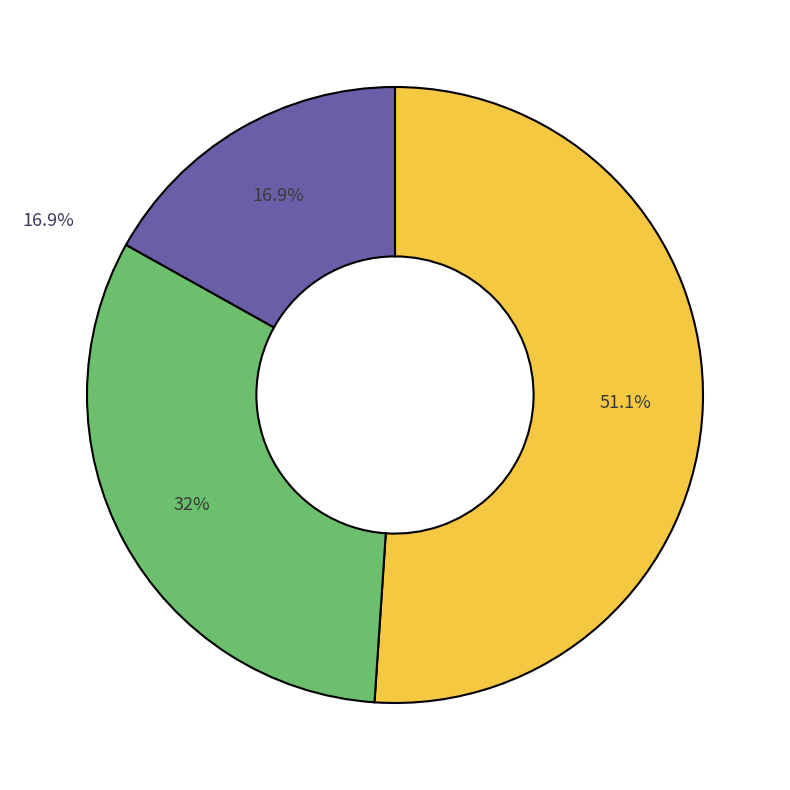

Is there any slice that represents more than half of the pie?

Yes